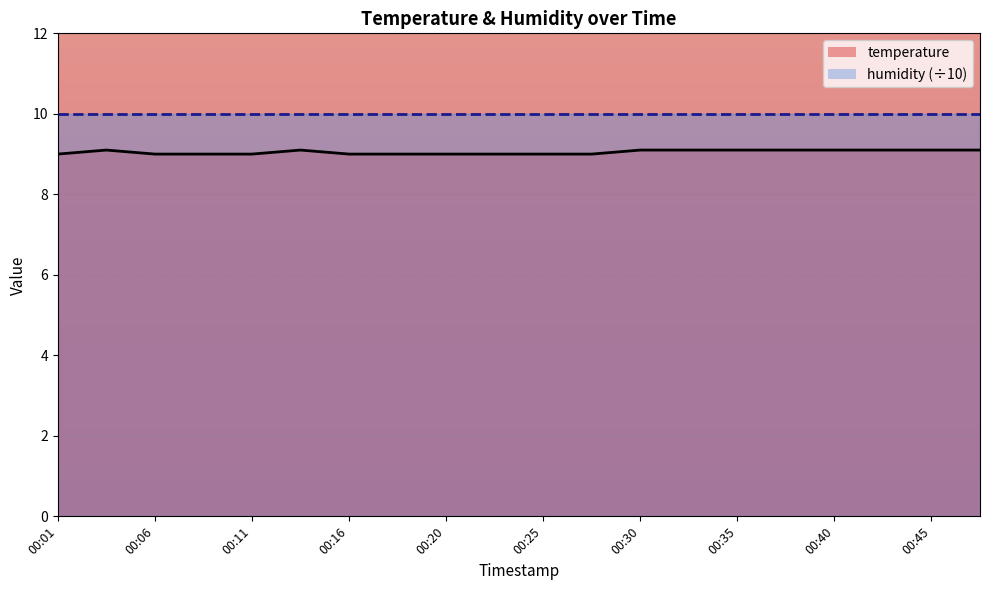

What is the minimum value shown in the chart?

9.0